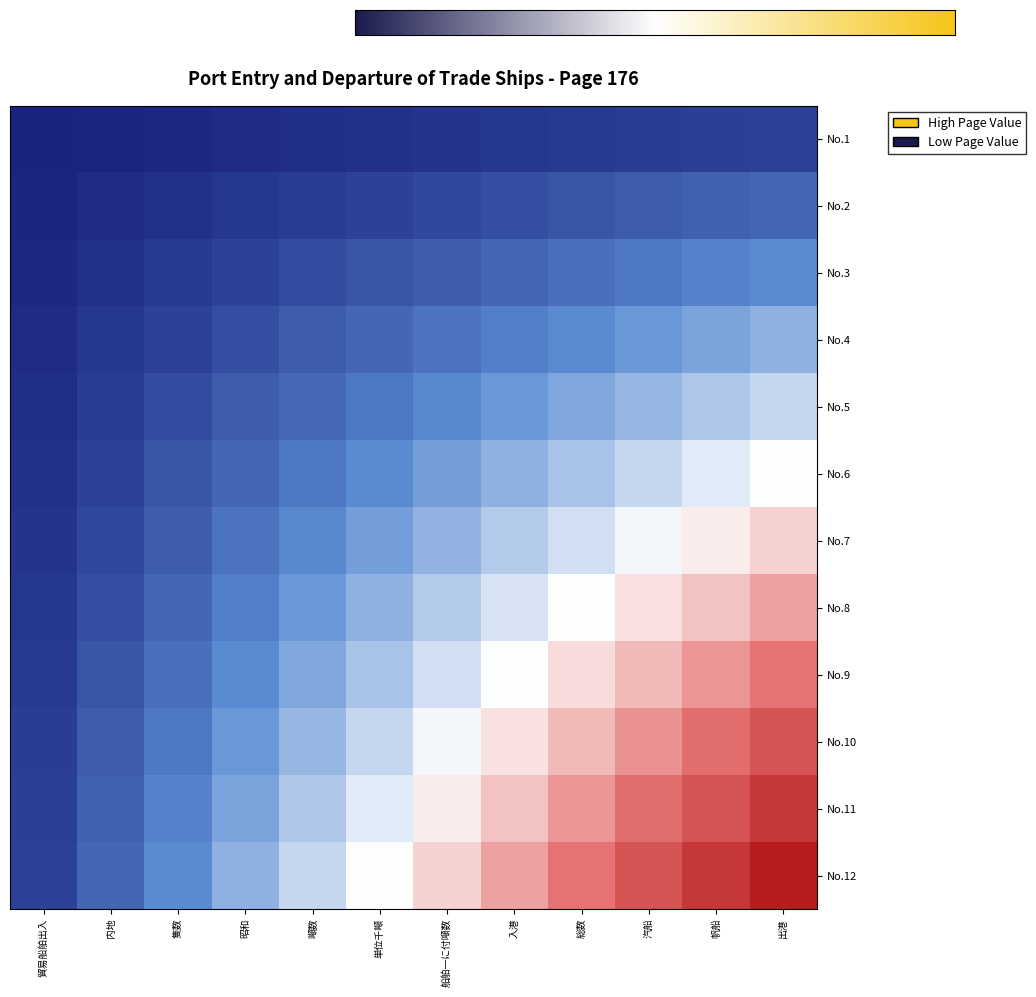

Reading left to right, extract all data points from this chart.

No.1: 貿易船舶出入=-1.0	内地=-1.0	隻数=-1.0	昭和=-1.0	噸数=-0.9	単位千噸=-0.9	船舶一に付噸数=-0.9	入港=-0.9	総数=-0.9	汽船=-0.9	帆船=-0.9	出港=-0.8
No.2: 貿易船舶出入=-1.0	内地=-1.0	隻数=-0.9	昭和=-0.9	噸数=-0.9	単位千噸=-0.8	船舶一に付噸数=-0.8	入港=-0.8	総数=-0.8	汽船=-0.7	帆船=-0.7	出港=-0.7
No.3: 貿易船舶出入=-1.0	内地=-0.9	隻数=-0.9	昭和=-0.8	噸数=-0.8	単位千噸=-0.8	船舶一に付噸数=-0.7	入港=-0.7	総数=-0.6	汽船=-0.6	帆船=-0.6	出港=-0.5
No.4: 貿易船舶出入=-1.0	内地=-0.9	隻数=-0.8	昭和=-0.8	噸数=-0.7	単位千噸=-0.7	船舶一に付噸数=-0.6	入港=-0.6	総数=-0.5	汽船=-0.5	帆船=-0.4	出港=-0.3
No.5: 貿易船舶出入=-0.9	内地=-0.9	隻数=-0.8	昭和=-0.7	噸数=-0.7	単位千噸=-0.6	船舶一に付噸数=-0.5	入港=-0.5	総数=-0.4	汽船=-0.3	帆船=-0.2	出港=-0.2
No.6: 貿易船舶出入=-0.9	内地=-0.8	隻数=-0.8	昭和=-0.7	噸数=-0.6	単位千噸=-0.5	船舶一に付噸数=-0.4	入港=-0.3	総数=-0.3	汽船=-0.2	帆船=-0.1	出港=-0.0
No.7: 貿易船舶出入=-0.9	内地=-0.8	隻数=-0.7	昭和=-0.6	噸数=-0.5	単位千噸=-0.4	船舶一に付噸数=-0.3	入港=-0.2	総数=-0.1	汽船=-0.0	帆船=0.1	出港=0.2
No.8: 貿易船舶出入=-0.9	内地=-0.8	隻数=-0.7	昭和=-0.6	噸数=-0.5	単位千噸=-0.3	船舶一に付噸数=-0.2	入港=-0.1	総数=-0.0	汽船=0.1	帆船=0.2	出港=0.3
No.9: 貿易船舶出入=-0.9	内地=-0.8	隻数=-0.6	昭和=-0.5	噸数=-0.4	単位千噸=-0.3	船舶一に付噸数=-0.1	入港=-0.0	総数=0.1	汽船=0.2	帆船=0.4	出港=0.5
No.10: 貿易船舶出入=-0.9	内地=-0.7	隻数=-0.6	昭和=-0.5	噸数=-0.3	単位千噸=-0.2	船舶一に付噸数=-0.0	入港=0.1	総数=0.2	汽船=0.4	帆船=0.5	出港=0.7
No.11: 貿易船舶出入=-0.9	内地=-0.7	隻数=-0.6	昭和=-0.4	噸数=-0.2	単位千噸=-0.1	船舶一に付噸数=0.1	入港=0.2	総数=0.4	汽船=0.5	帆船=0.7	出港=0.8
No.12: 貿易船舶出入=-0.8	内地=-0.7	隻数=-0.5	昭和=-0.3	噸数=-0.2	単位千噸=-0.0	船舶一に付噸数=0.2	入港=0.3	総数=0.5	汽船=0.7	帆船=0.8	出港=1.0